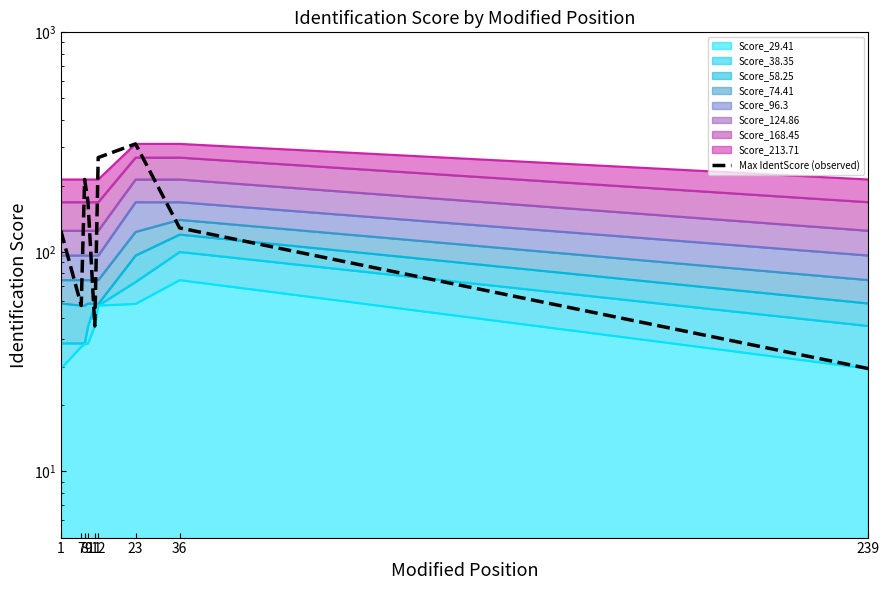

Rank the categories by value from lowest to highest.

239, 11, 7, 1, 36, 9, 8, 12, 23